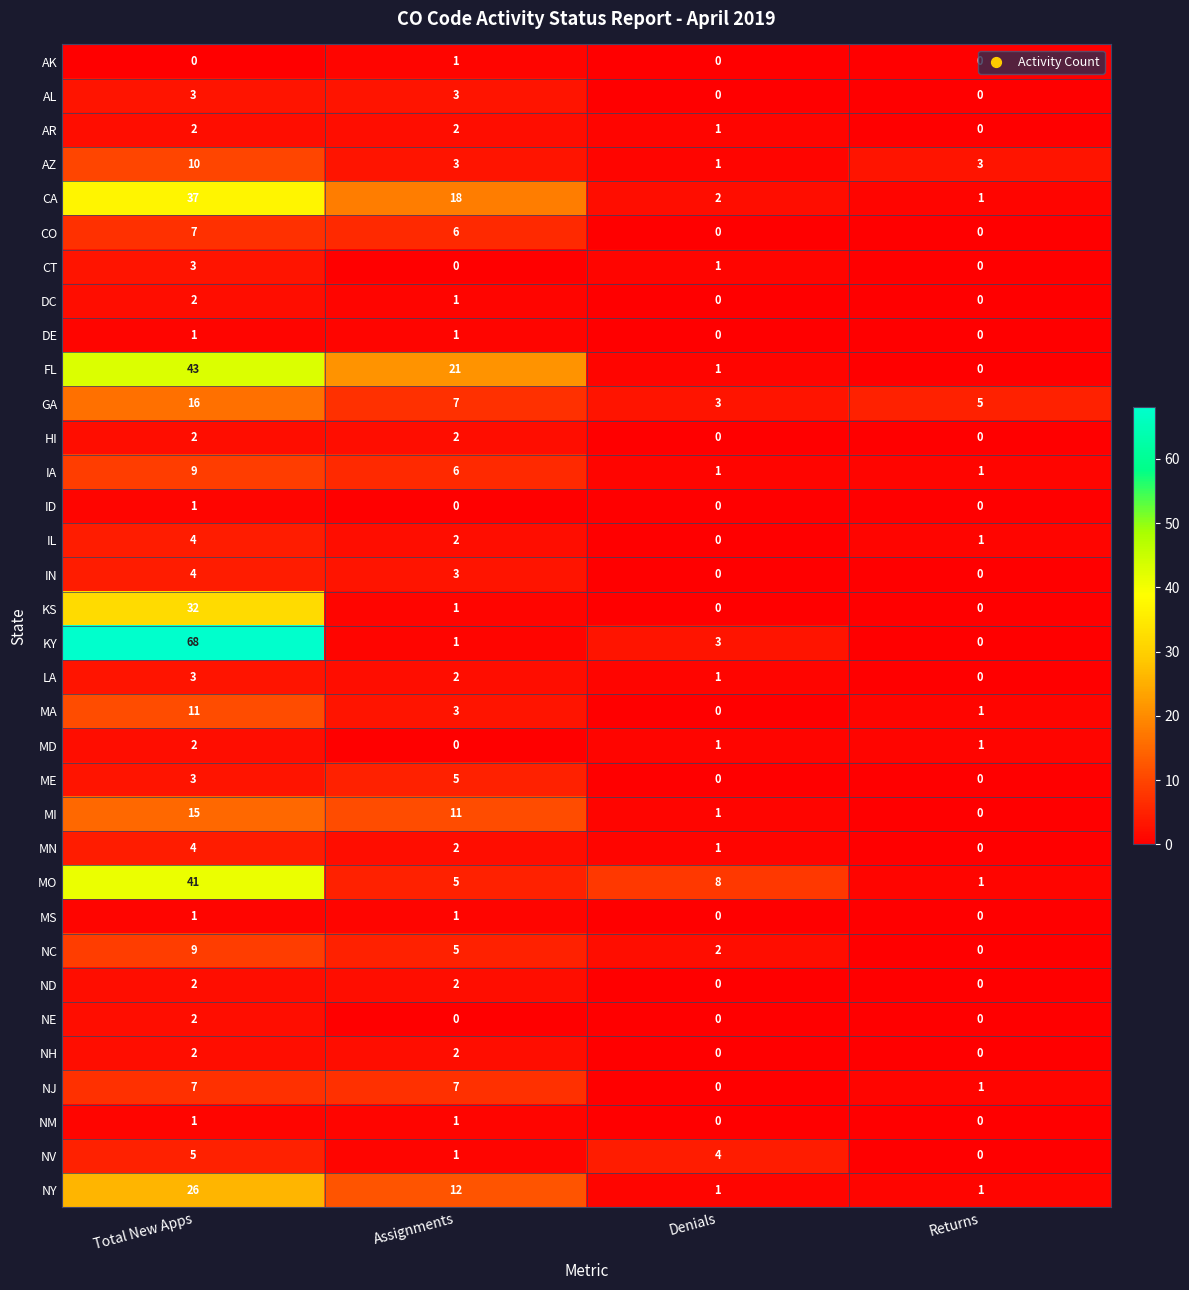

Which series has the largest total across all categories?

KY